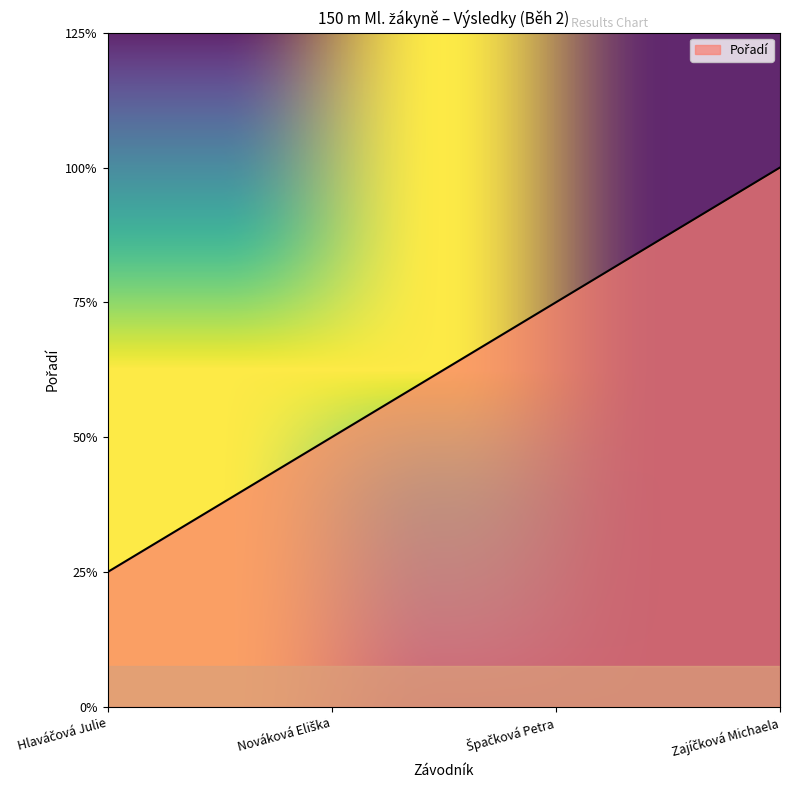

What position from the right is Špačková Petra?

2